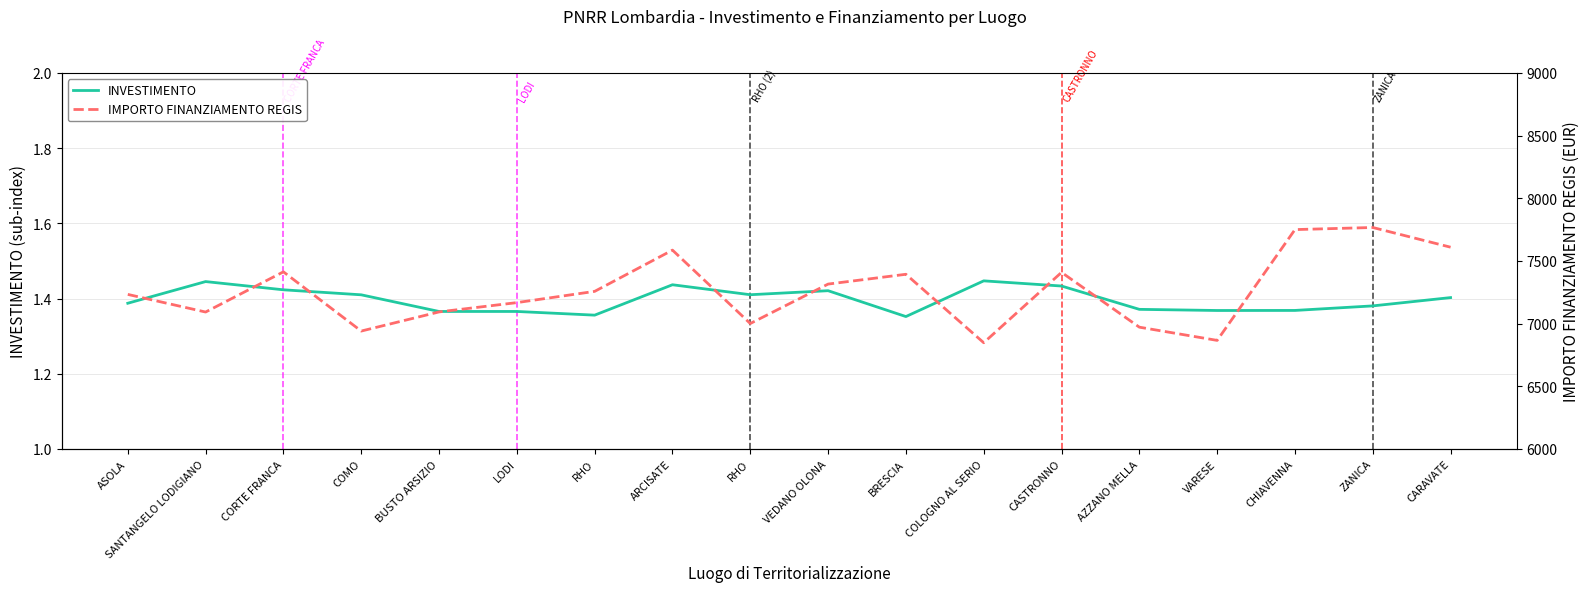

Is this an area chart (filled region under the line)?

No